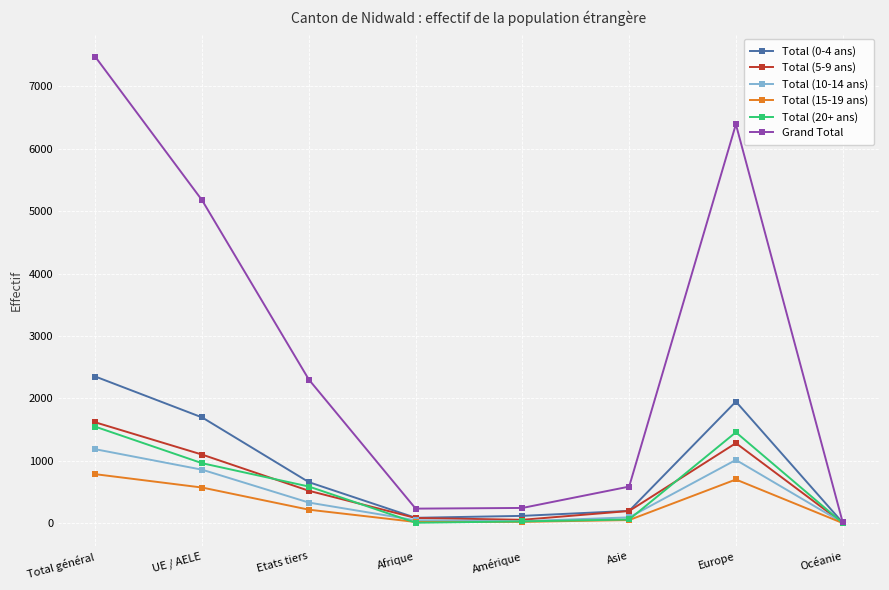

At how many categories does at least one series exceed 6904?

1